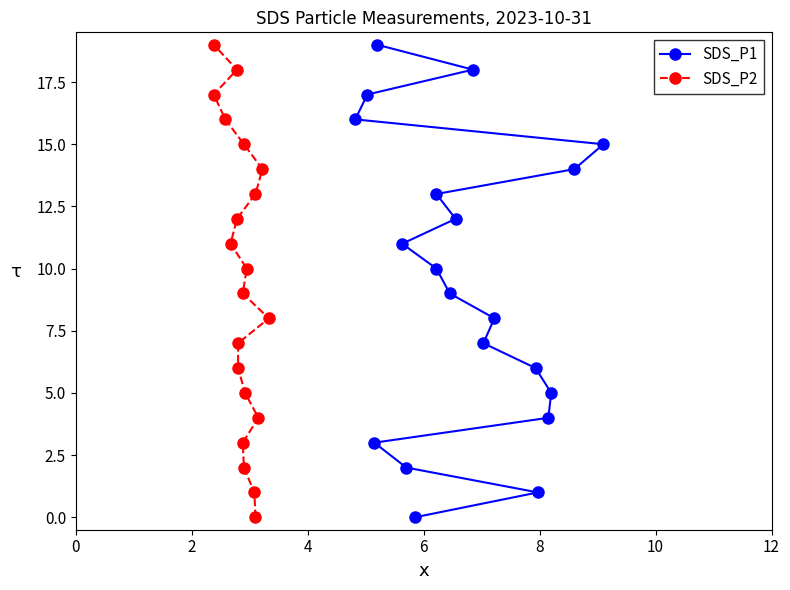

The value of SDS_P2 at 14 is 22. True or false?

False